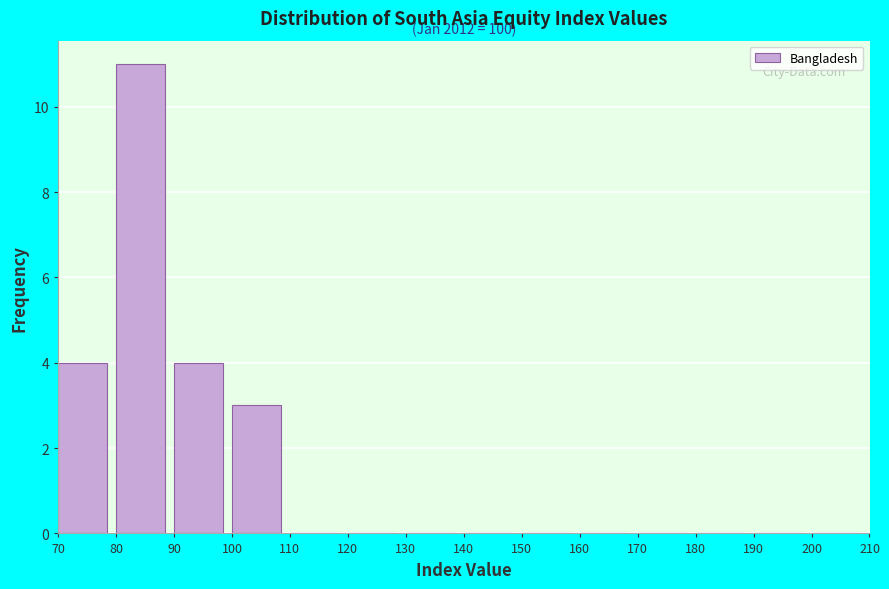

Which range on the x-axis has the tallest bar?

80 to 90